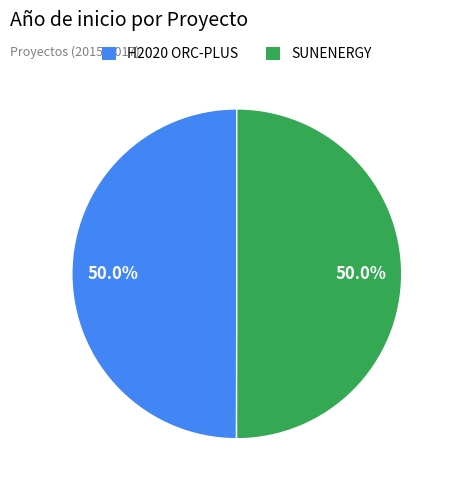

How much of the chart is everything except SUNENERGY?

50.0%